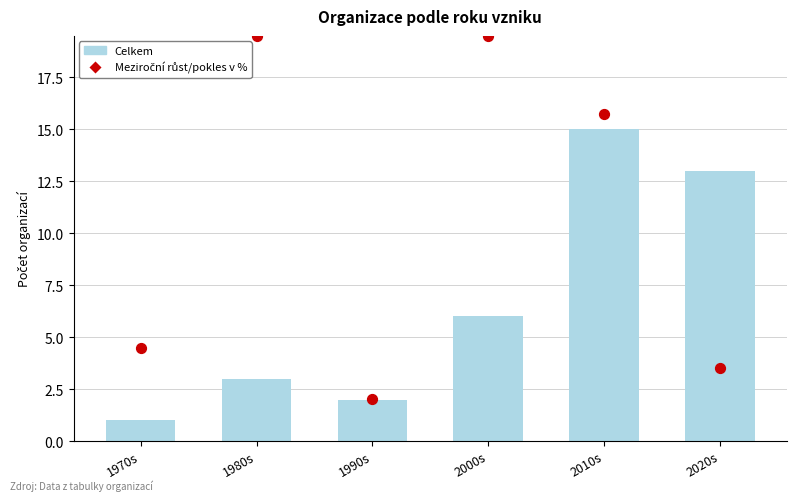

At how many categories does at least one series exceed 1?

6